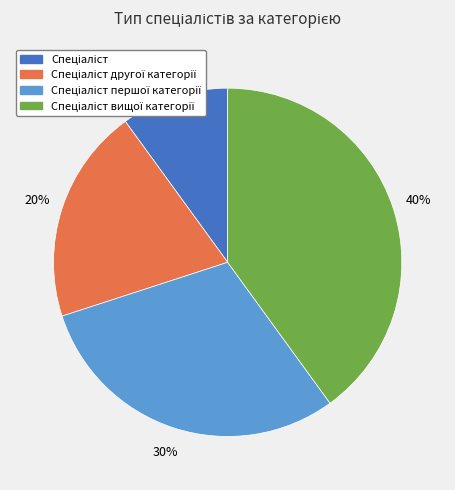

Is there any slice that represents more than half of the pie?

No